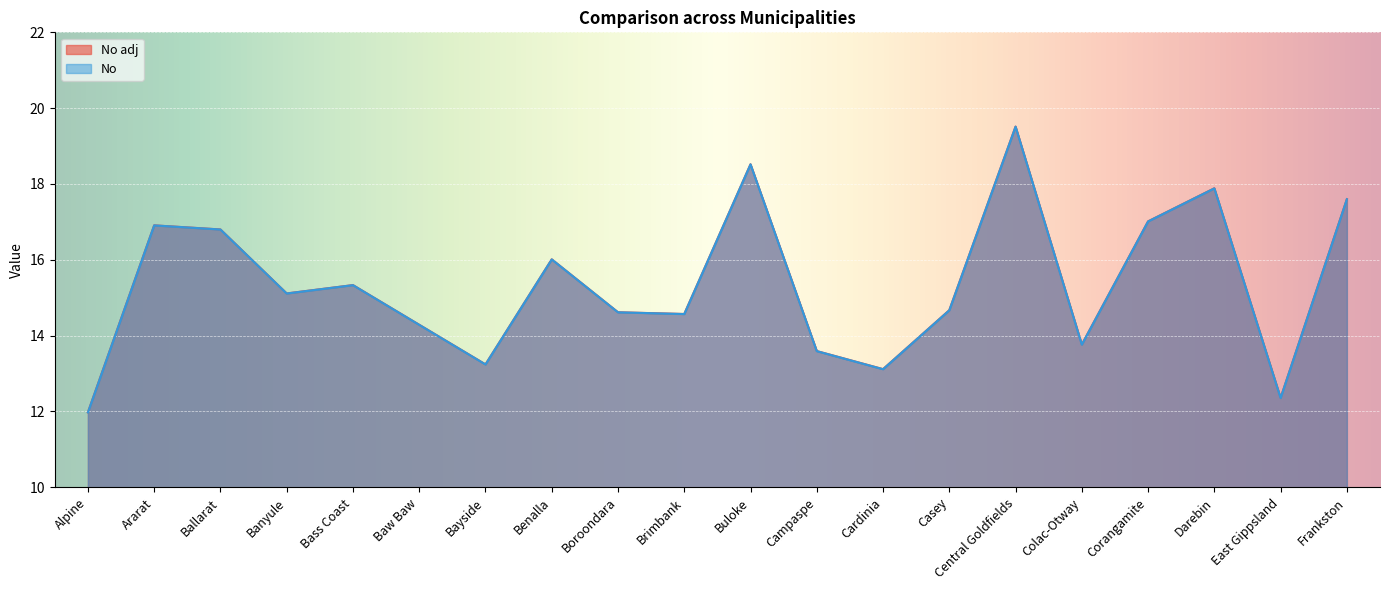

What is the highest value of the No adj series?

19.5